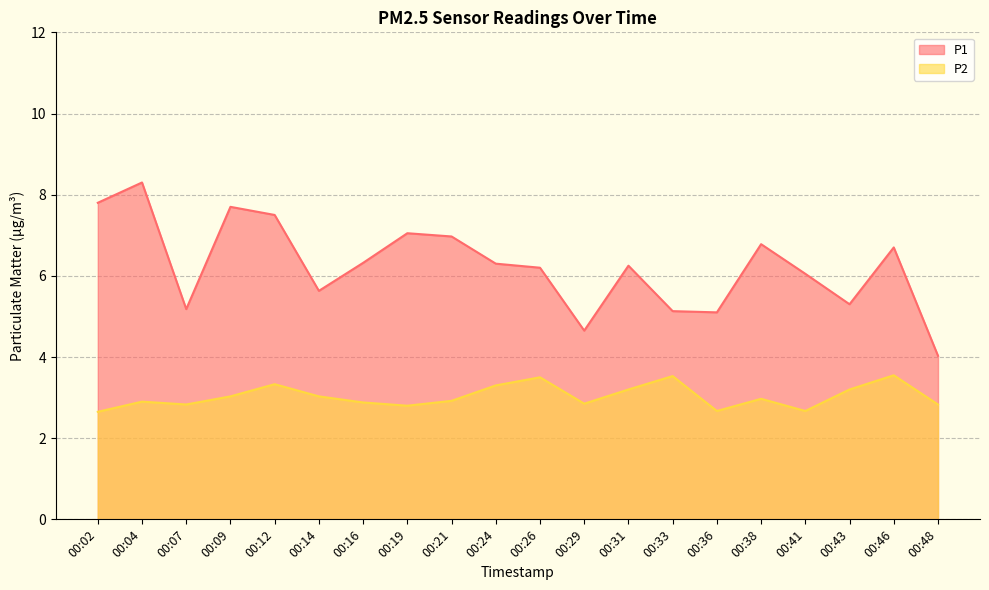

Is the value of P1 at 00:04 greater than the value of P2 at 00:12?

Yes